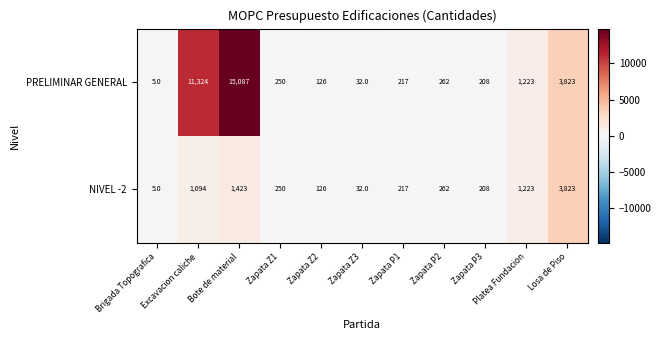

What is the average value of the PRELIMINAR GENERAL series?

2960